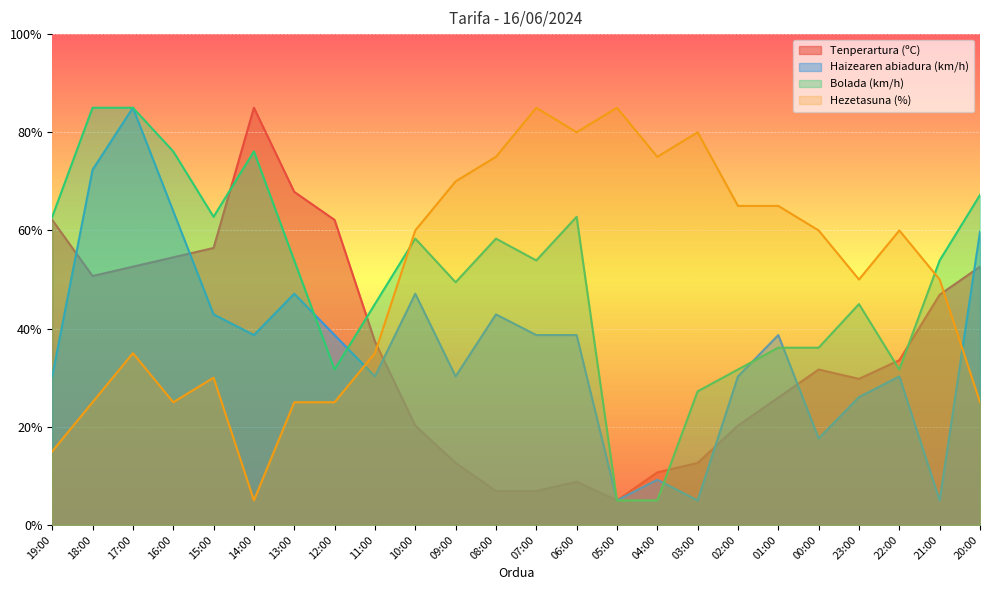

Reading left to right, list all the values displayed in this chart.

Tenperartura (ºC): 62.1	50.7	52.6	54.5	56.4	85.0	67.9	62.1	37.4	20.2	12.6	6.9	6.9	8.8	5.0	10.7	12.6	20.2	26.0	31.7	29.8	33.6	46.9	52.6
Haizearen abiadura (km/h): 30.3	72.4	85.0	63.9	42.9	38.7	47.1	38.7	30.3	47.1	30.3	42.9	38.7	38.7	5.0	9.2	5.0	30.3	38.7	17.6	26.1	30.3	5.0	59.7
Bolada (km/h): 62.8	85.0	85.0	76.1	62.8	76.1	53.9	31.7	45.0	58.3	49.4	58.3	53.9	62.8	5.0	5.0	27.2	31.7	36.1	36.1	45.0	31.7	53.9	67.2
Hezetasuna (%): 15.0	25.0	35.0	25.0	30.0	5.0	25.0	25.0	35.0	60.0	70.0	75.0	85.0	80.0	85.0	75.0	80.0	65.0	65.0	60.0	50.0	60.0	50.0	25.0